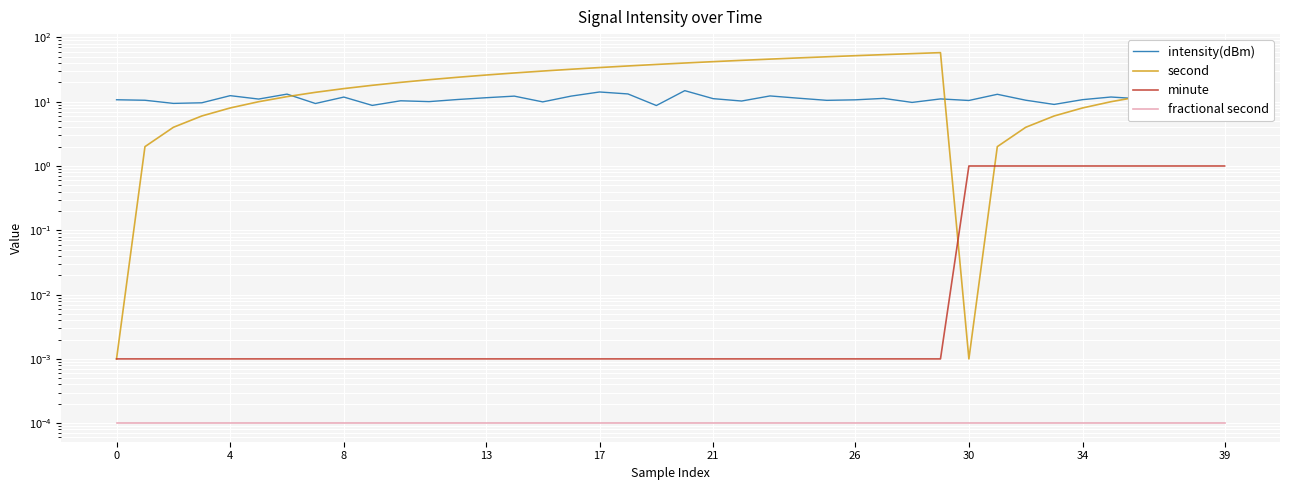

Reading left to right, extract all data points from this chart.

intensity(dBm): 10.7	10.5	9.4	9.6	12.4	11.0	13.1	9.4	11.8	8.8	10.3	10.0	10.8	11.5	12.2	9.9	12.2	14.2	13.2	8.7	14.9	11.2	10.3	12.3	11.3	10.5	10.7	11.3	9.8	11.1	10.5	13.0	10.6	9.1	10.8	11.8	11.1	10.6	8.7	10.3
second: 0.0	2.0	4.0	6.0	8.0	10.0	12.0	14.0	16.0	18.0	20.0	22.0	24.0	26.0	28.0	30.0	32.0	34.0	36.0	38.0	40.0	42.0	44.0	46.0	48.0	50.0	52.0	54.0	56.0	58.0	0.0	2.0	4.0	6.0	8.0	10.0	12.0	14.0	16.0	18.0
minute: 0.0	0.0	0.0	0.0	0.0	0.0	0.0	0.0	0.0	0.0	0.0	0.0	0.0	0.0	0.0	0.0	0.0	0.0	0.0	0.0	0.0	0.0	0.0	0.0	0.0	0.0	0.0	0.0	0.0	0.0	1.0	1.0	1.0	1.0	1.0	1.0	1.0	1.0	1.0	1.0
fractional second: 0.0	0.0	0.0	0.0	0.0	0.0	0.0	0.0	0.0	0.0	0.0	0.0	0.0	0.0	0.0	0.0	0.0	0.0	0.0	0.0	0.0	0.0	0.0	0.0	0.0	0.0	0.0	0.0	0.0	0.0	0.0	0.0	0.0	0.0	0.0	0.0	0.0	0.0	0.0	0.0